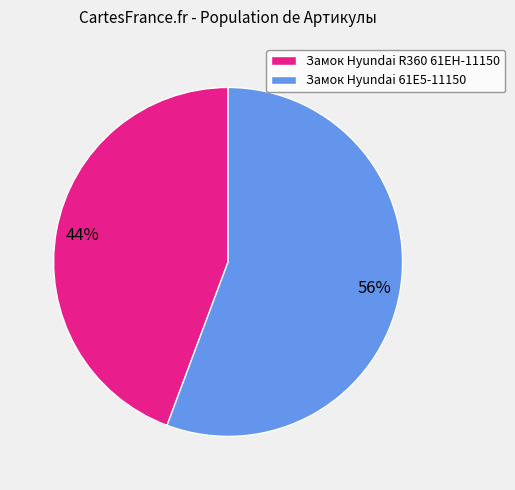

Is there any slice that represents more than half of the pie?

Yes